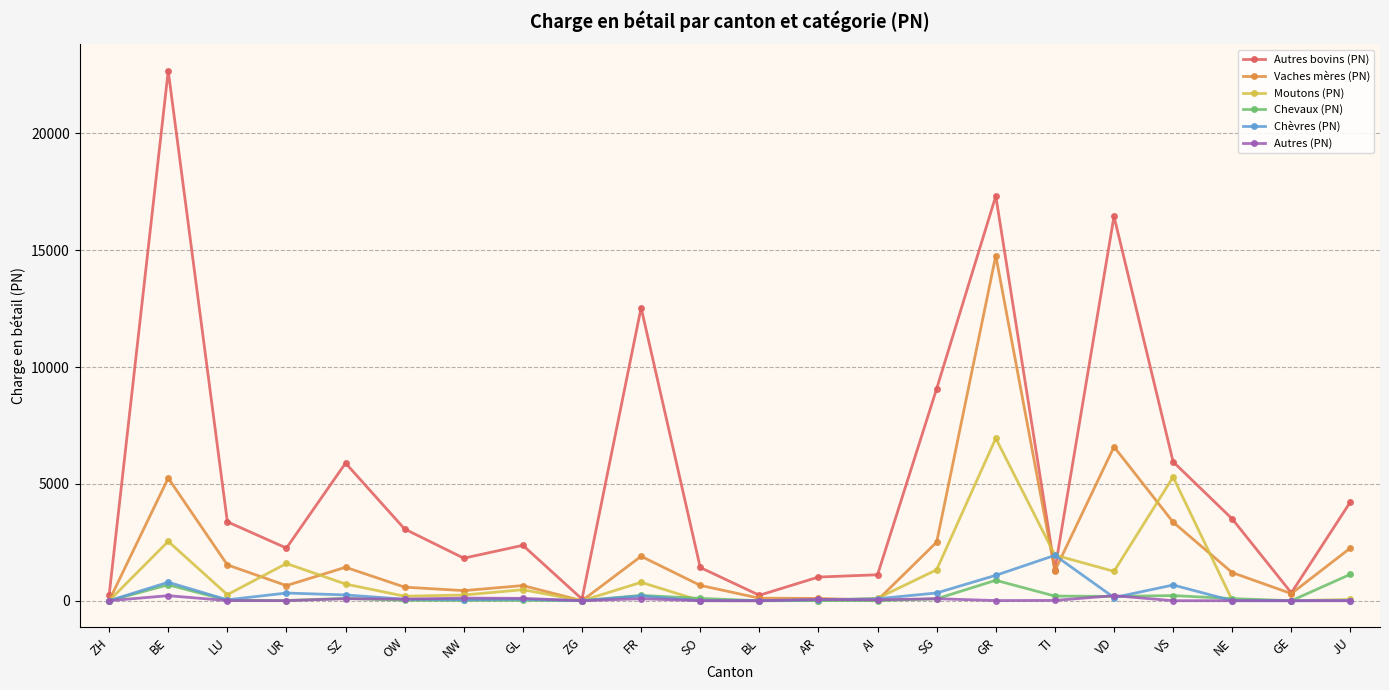

The Chevaux (PN) series shows 220 at VS. True or false?

True